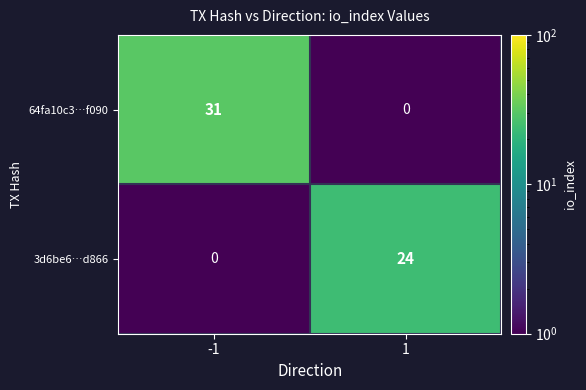

True or false: 3d6be6…d866 has a value of -15 at -1.

False